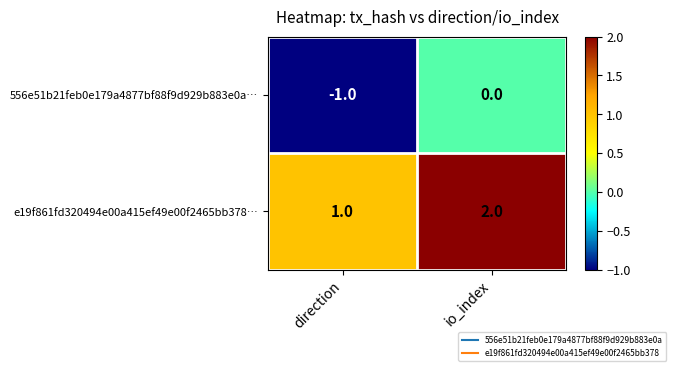

At which label does 556e51b21feb0e179a4877bf88f9d929b883e0a… reach its minimum?

direction